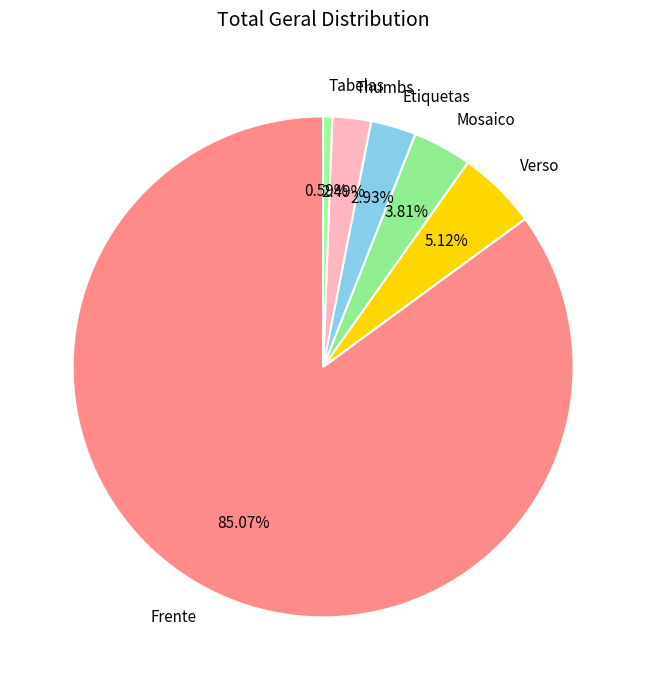

Between Frente and Verso, which is larger?

Frente